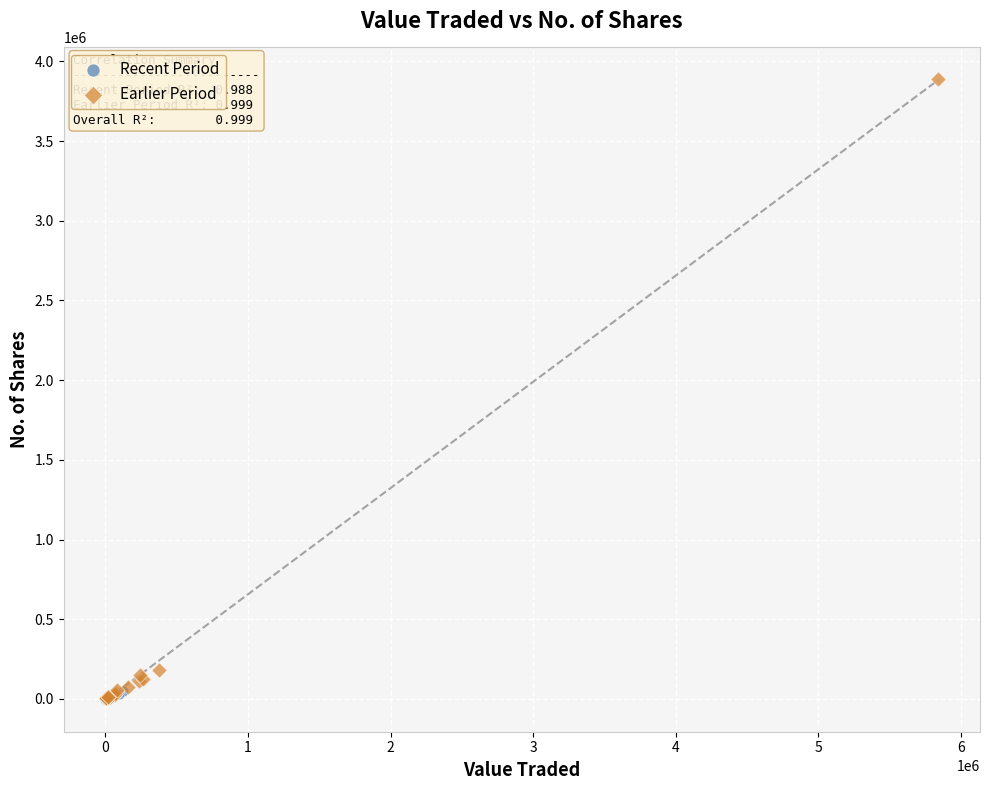

Which series contains the highest Y value?

Earlier Period